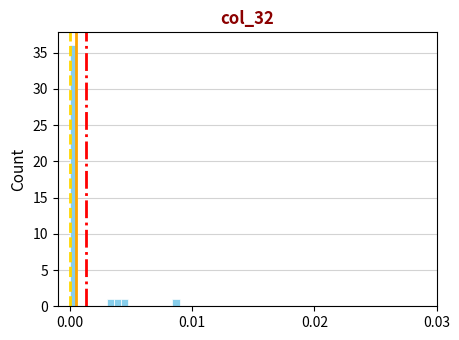

Around what value on the x-axis is the tallest bar? Give the approximate position of its centre, as read against the axis.

0.000